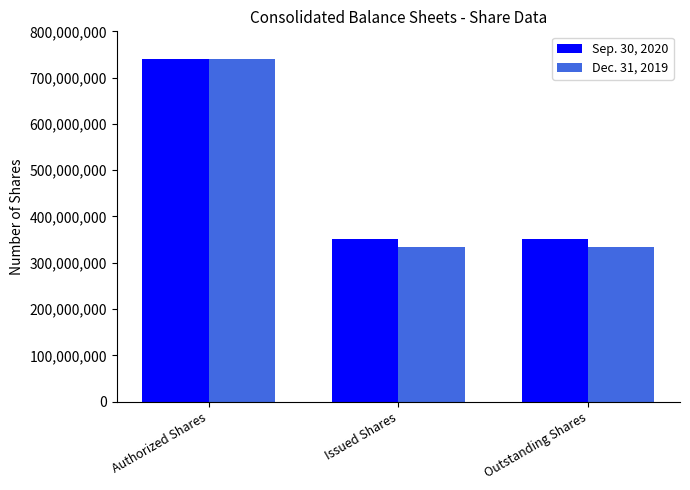

What is the sum of all Dec. 31, 2019 values?

1407438212